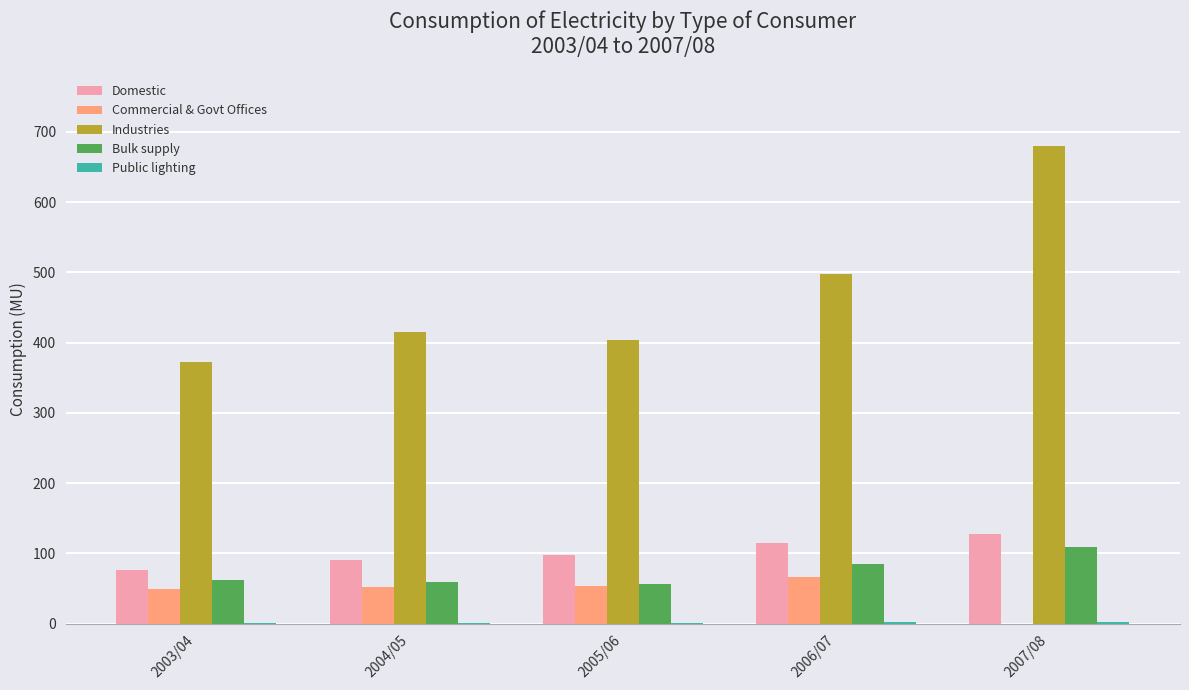

What is the average value of the Domestic series?

101.3